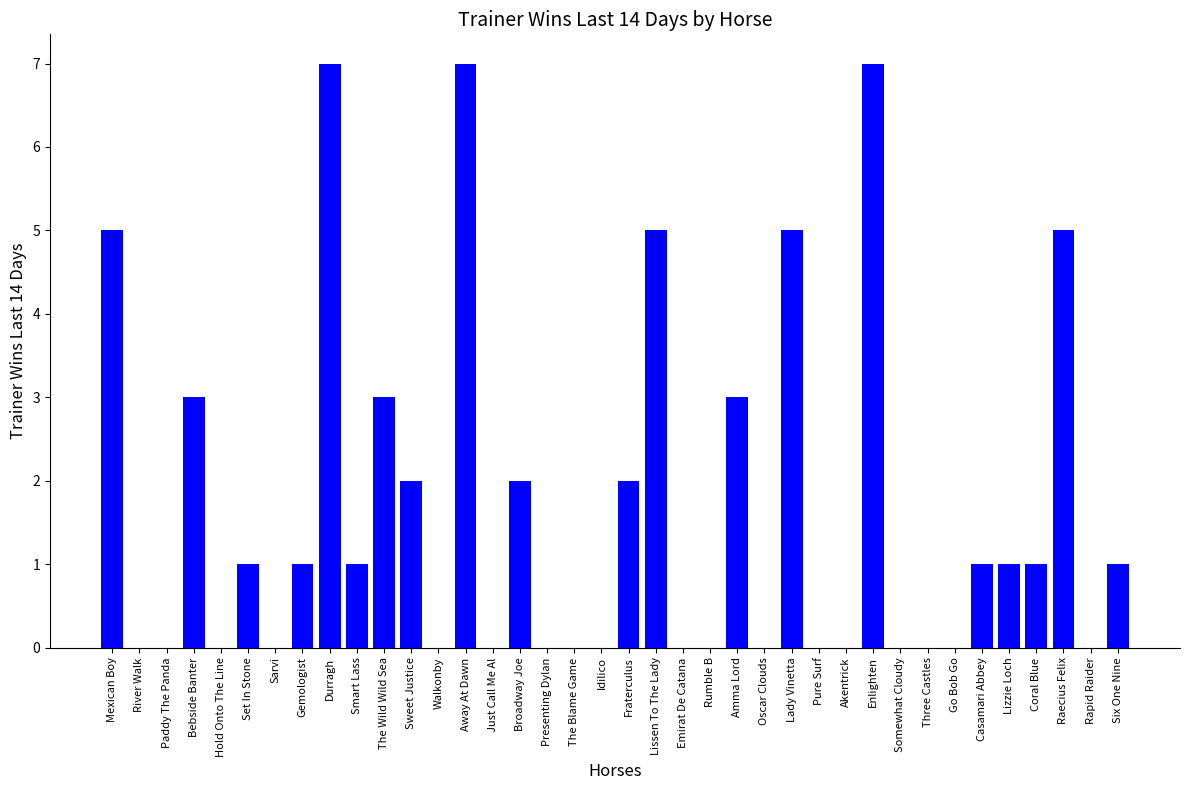

Is it true that the value at Set In Stone is 1?

True